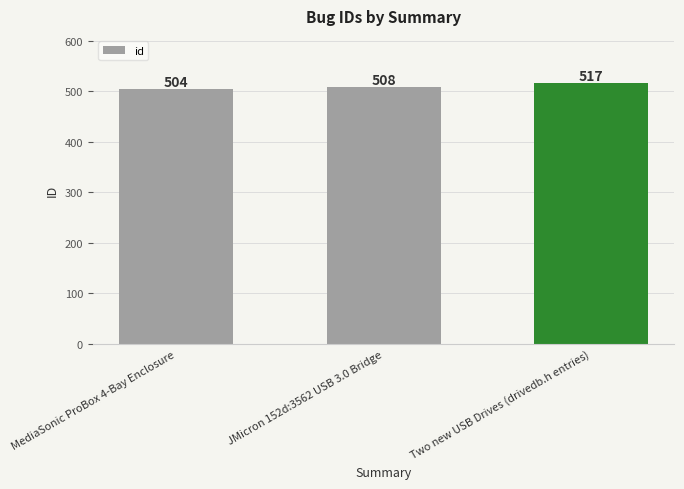

What is the difference between the values at JMicron 152d:3562 USB 3.0 Bridge and MediaSonic ProBox 4-Bay Enclosure?

4